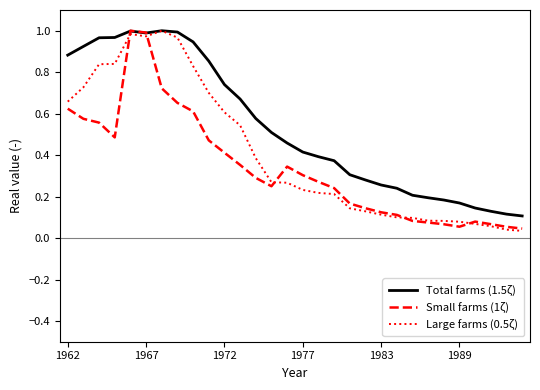

Which series has the largest total across all categories?

Total farms (1.5ζ)